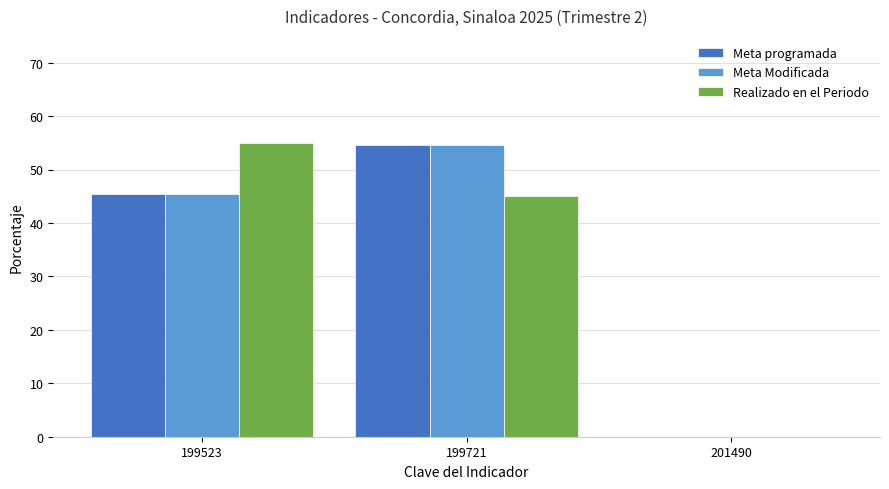

What is the highest value of the Meta programada series?

54.5